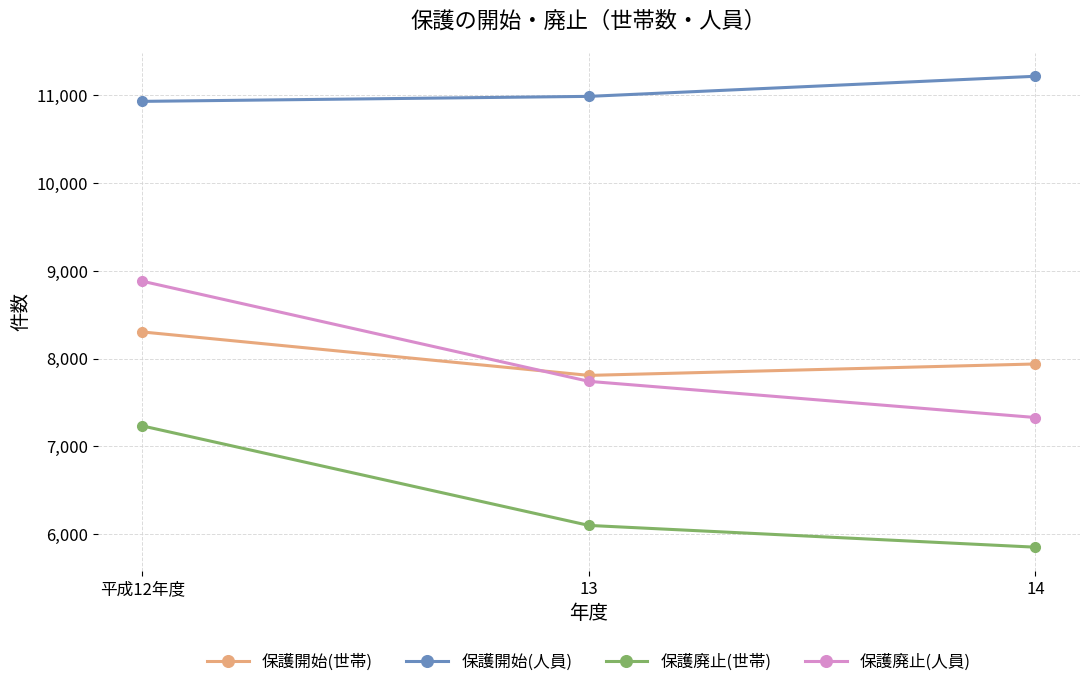

How many lines are shown in the chart?

4